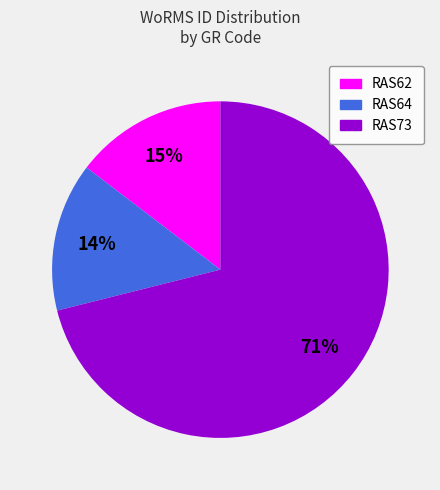

Combined, do RAS73 and RAS64 account for over 50%?

Yes